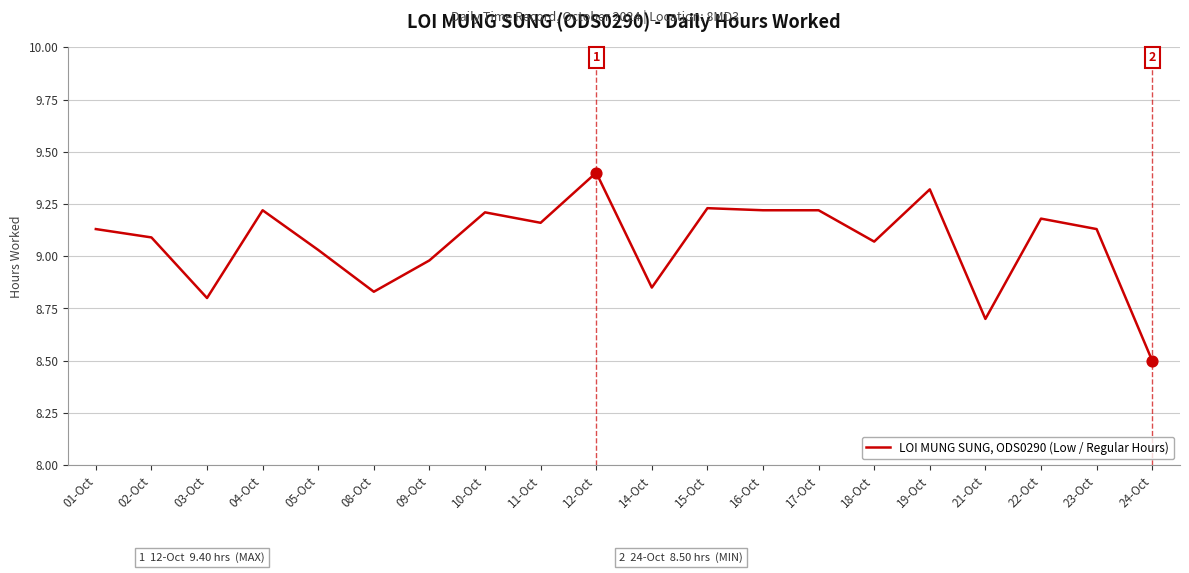

What is the ratio of the value at 19-Oct to the value at 12-Oct?

1.0